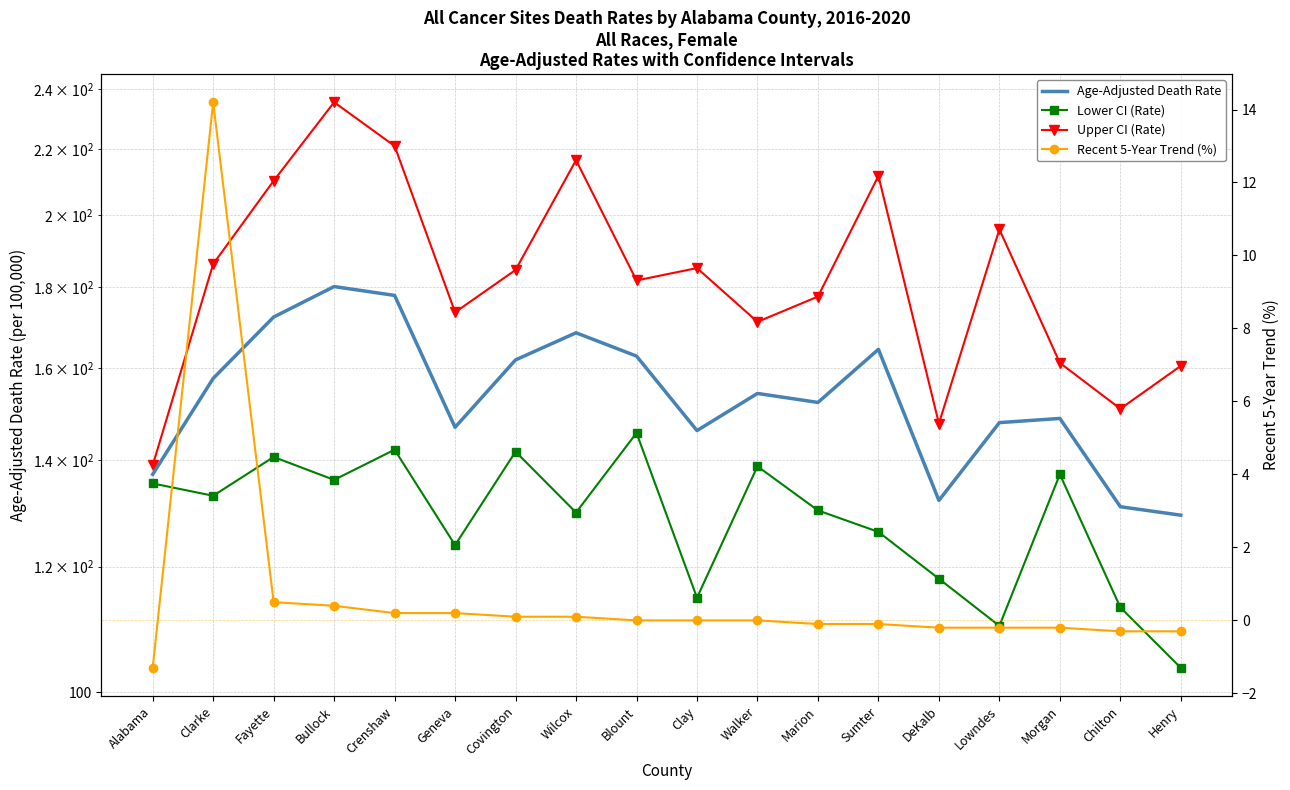

Is this an area chart (filled region under the line)?

No